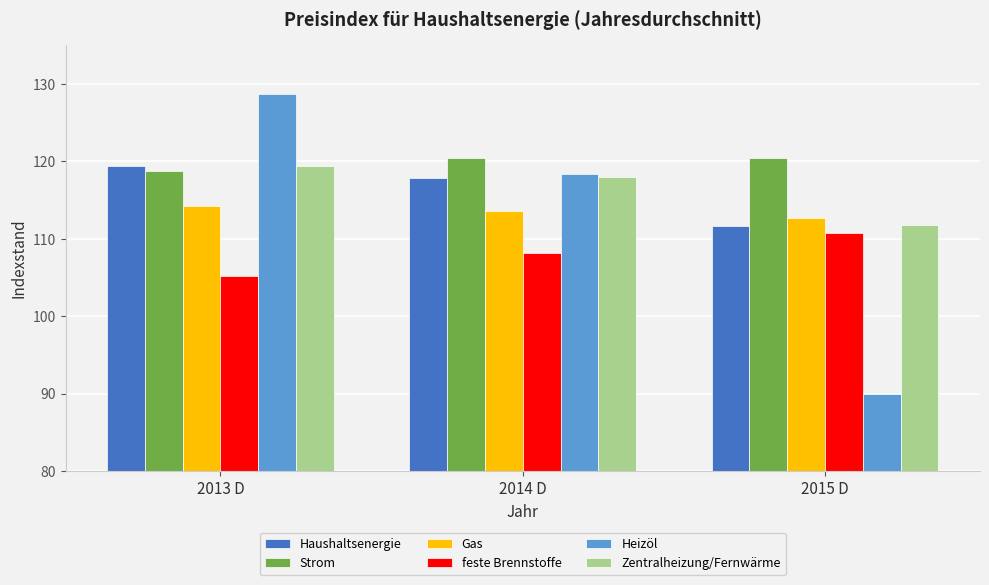

Which label corresponds to the smallest value in the chart?

2015 D